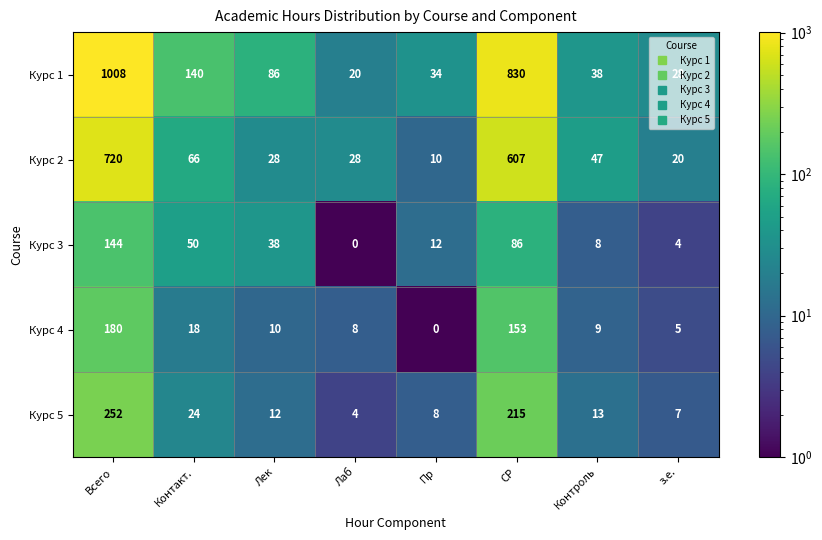

How many categories are shown in the chart?

8